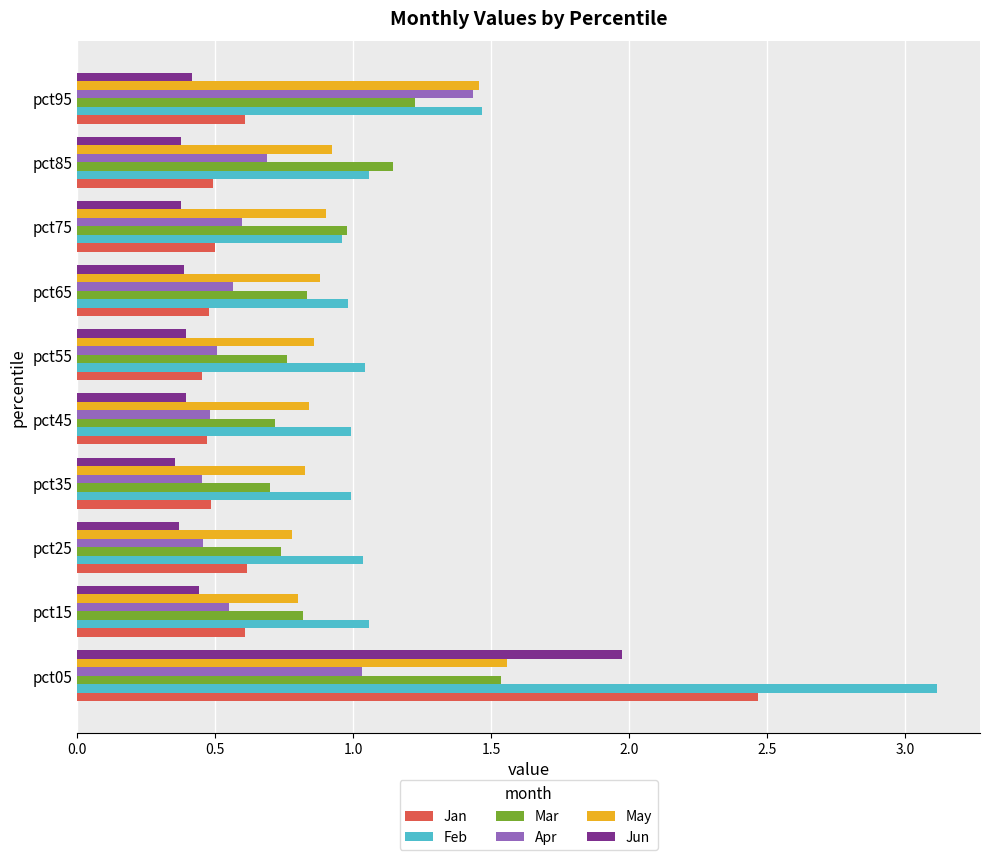

What is the total value across all series at pct55?

4.0